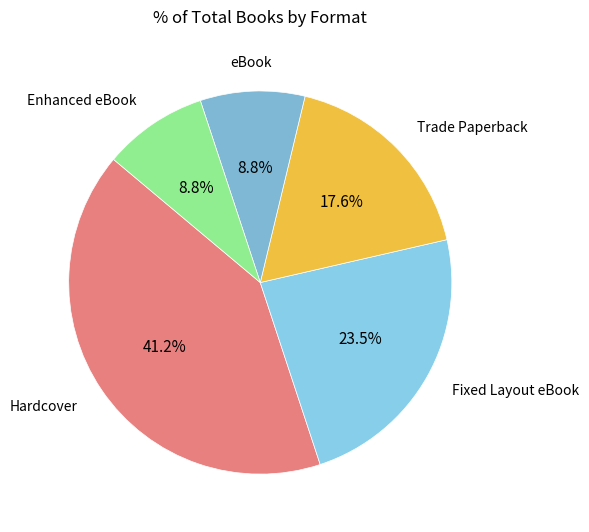

How many segments does this pie chart have?

5